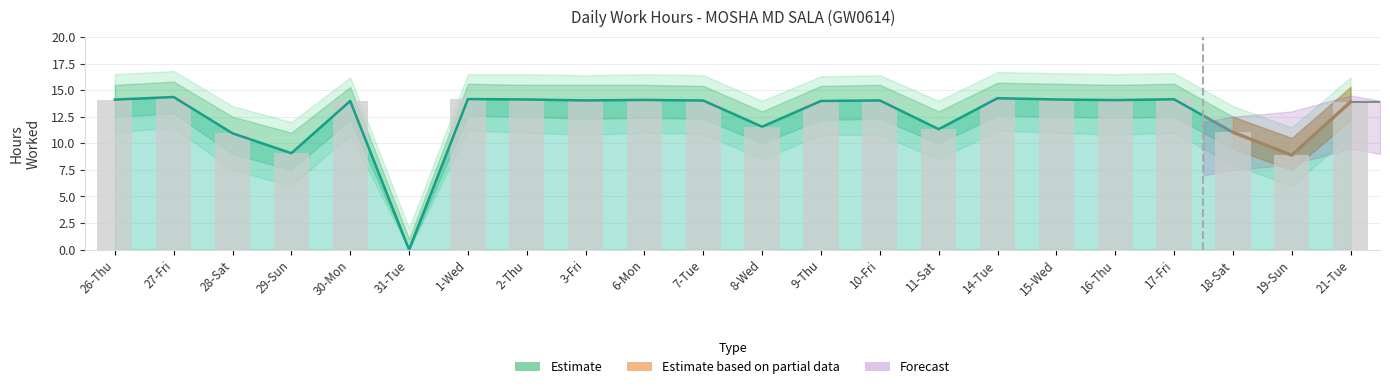

Reading left to right, extract all data points from this chart.

26-Thu=14.1	27-Fri=14.3	28-Sat=10.9	29-Sun=9.1	30-Mon=14.0	31-Tue=0.0	1-Wed=14.2	2-Thu=14.1	3-Fri=14.0	6-Mon=14.1	7-Tue=14.0	8-Wed=11.6	9-Thu=14.0	10-Fri=14.0	11-Sat=11.3	14-Tue=14.2	15-Wed=14.1	16-Thu=14.1	17-Fri=14.1	18-Sat=11.0	19-Sun=8.9	21-Tue=13.9